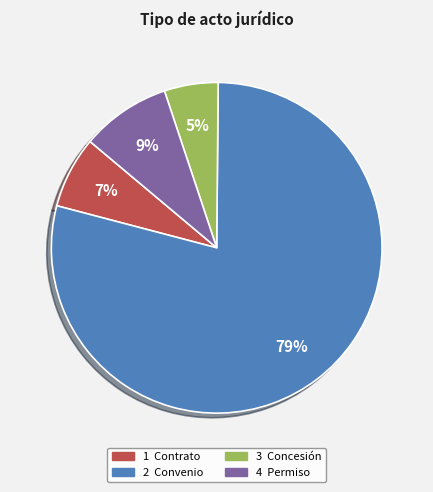

Does any single category account for the majority?

Yes